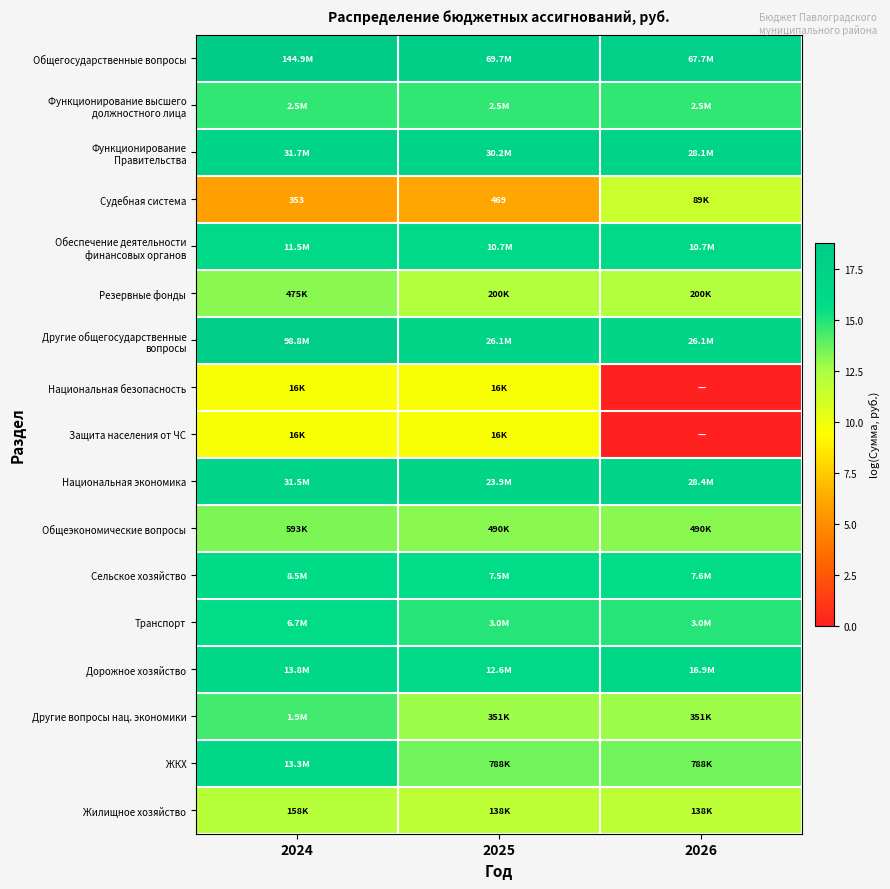

What is the average value of the Сельское хозяйство series?

15.9